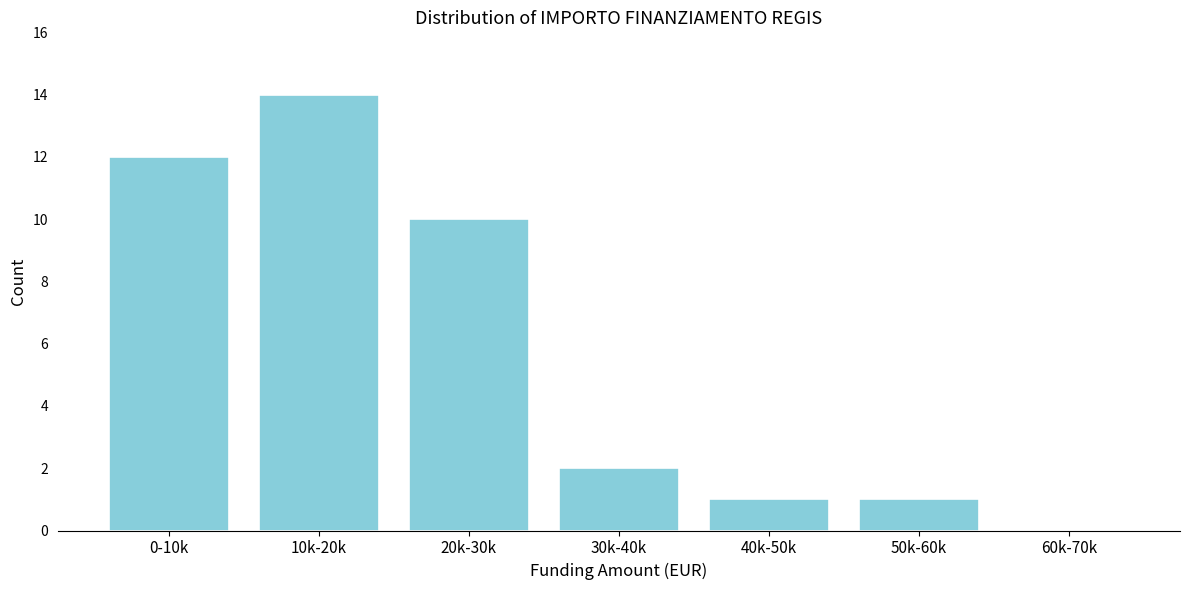

Reading left to right, extract all data points from this chart.

0-10k=12	10k-20k=14	20k-30k=10	30k-40k=2	40k-50k=1	50k-60k=1	60k-70k=0